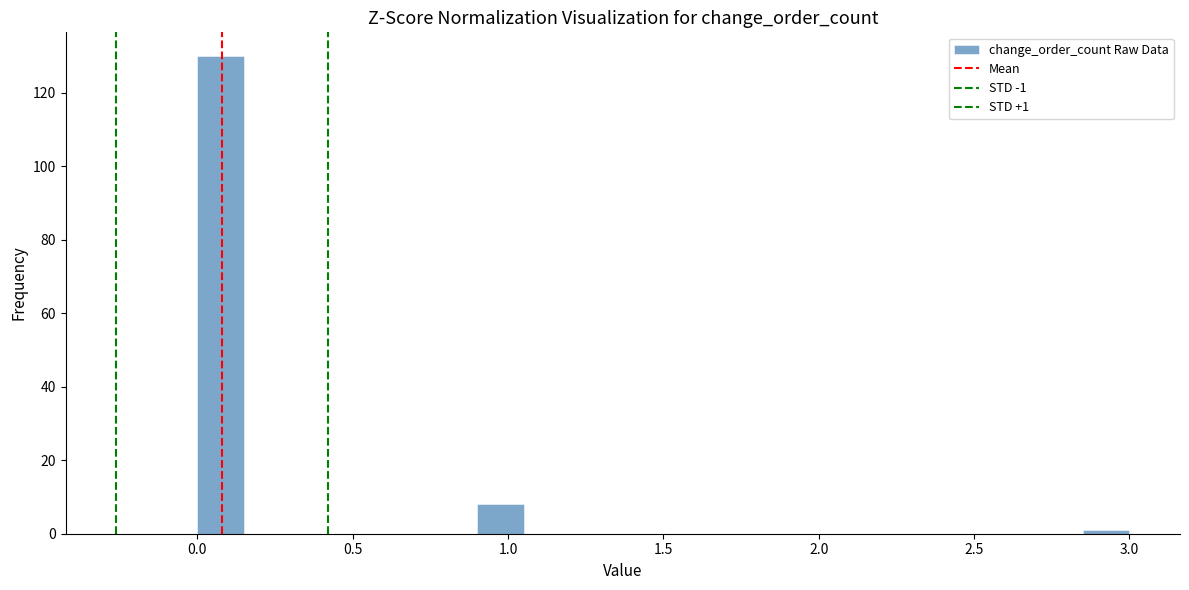

Read against the x-axis, roughly where is the centre of the tallest bar?

0.10